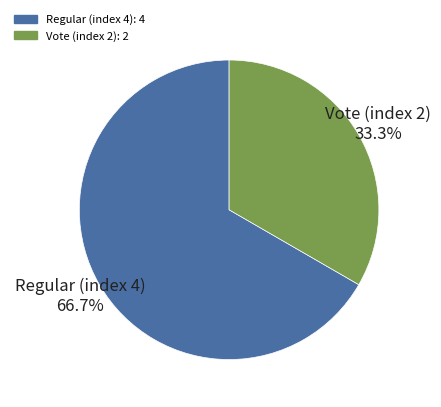

Which slice is the largest?

Regular (index 4)